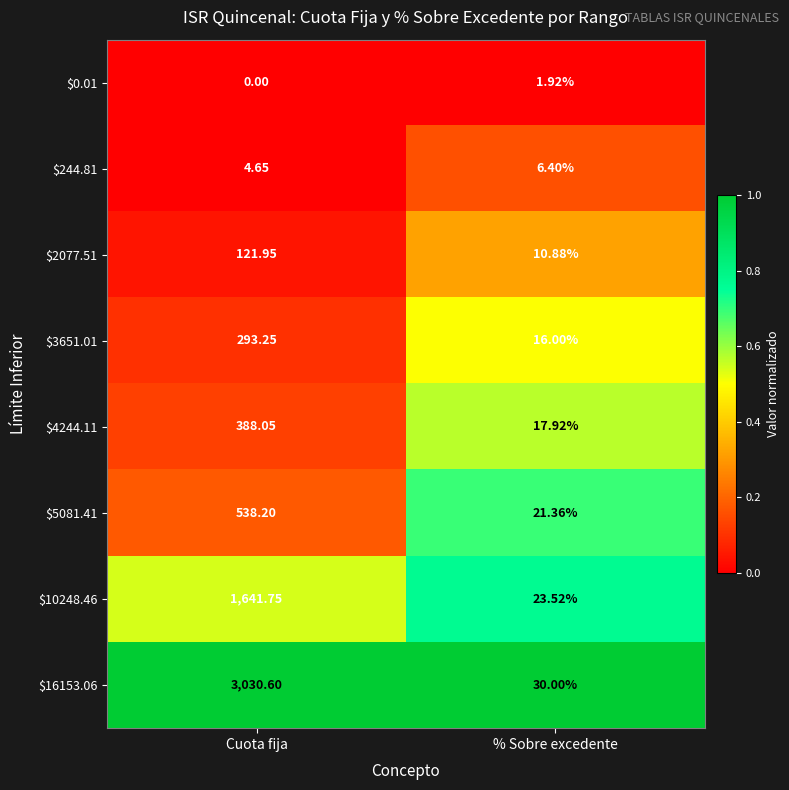

Where does the $3651.01 series first go above 293?

Cuota fija